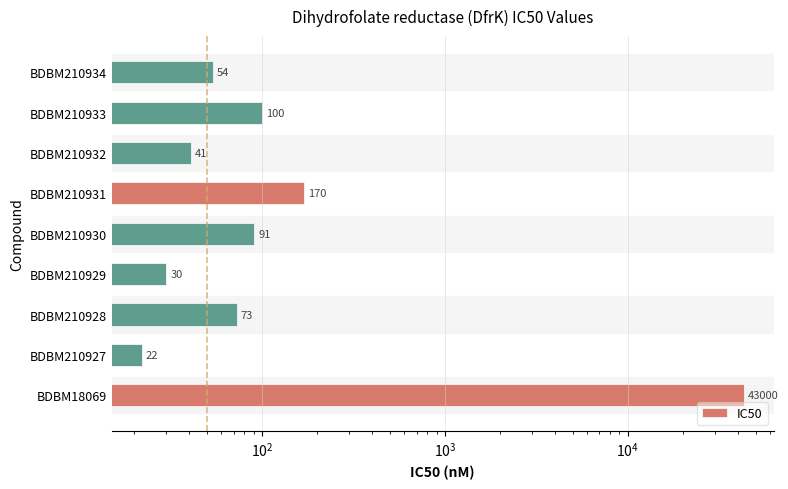

What is the maximum value shown in the chart?

43000